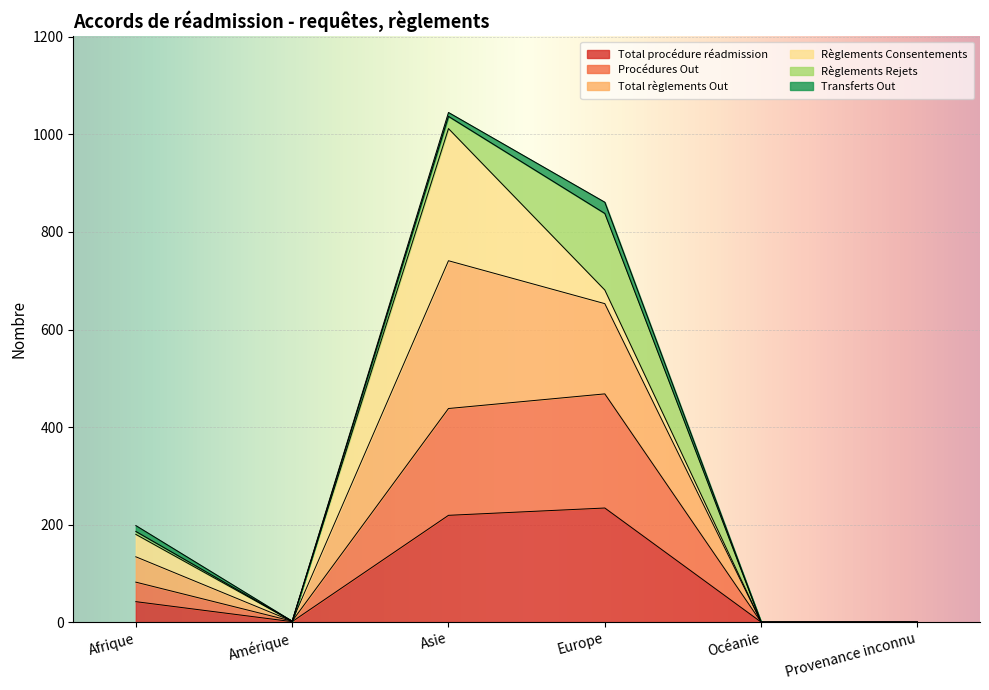

What position from the right is Afrique?

6